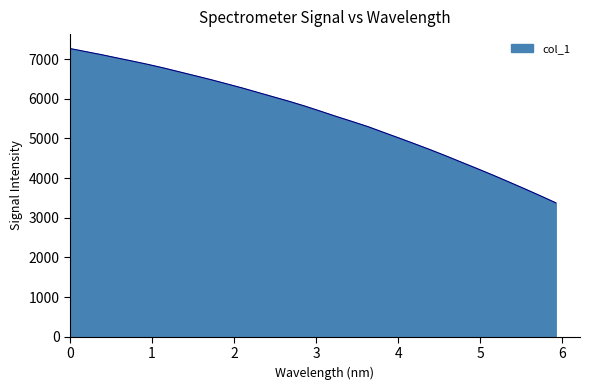

What is the difference between the maximum and minimum values?

3888.9